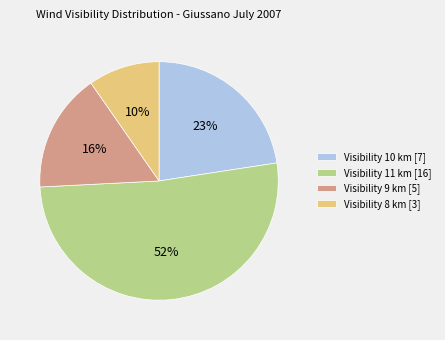

Count the number of slices in the pie.

4